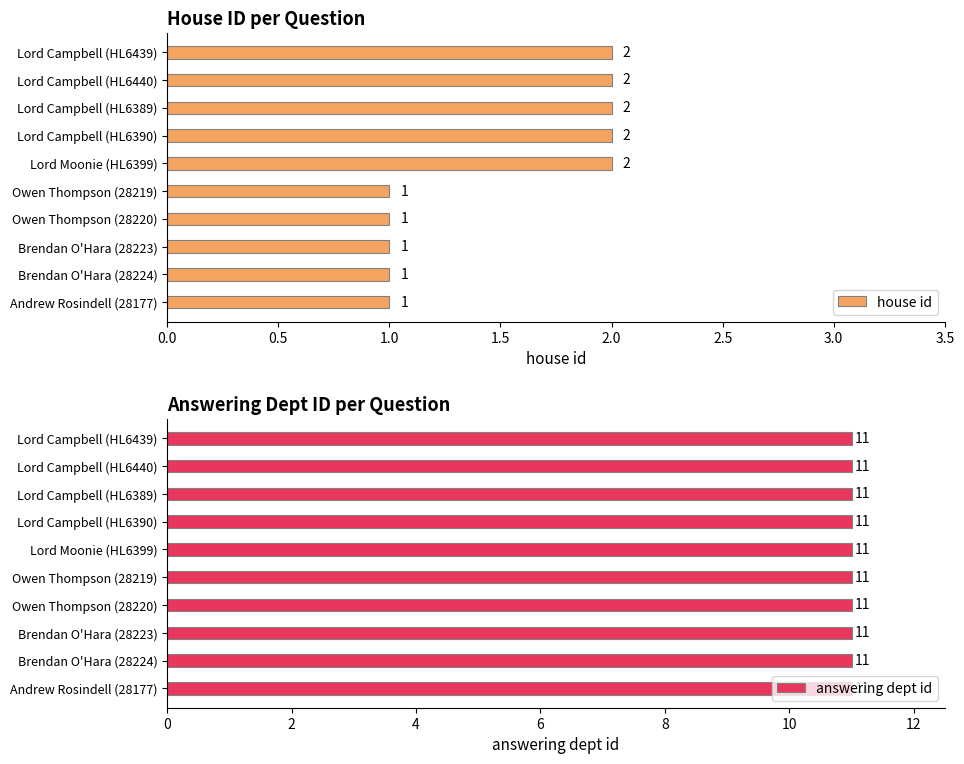

What is the lowest value of the house id series?

1